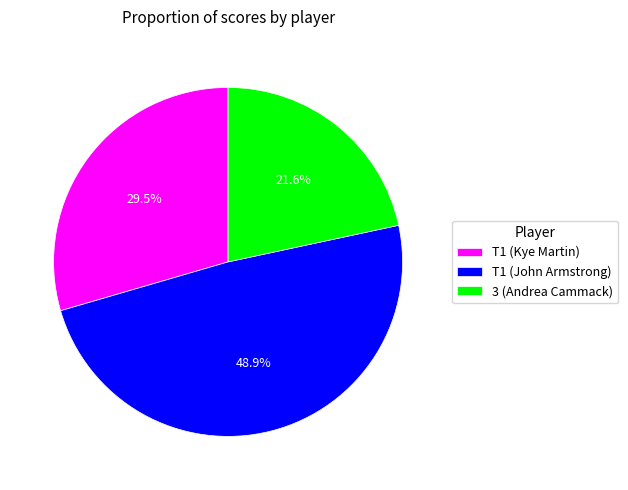

What is the ratio of the value at T1 (John Armstrong) to the value at T1 (Kye Martin)?

1.7